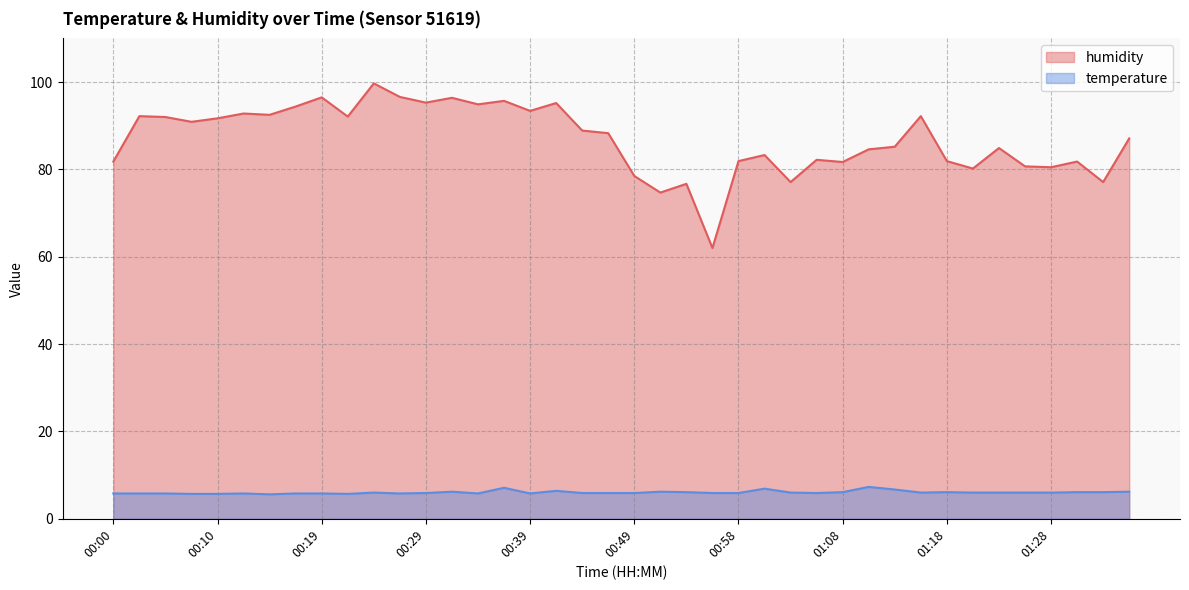

Does the chart have visible grid lines?

Yes